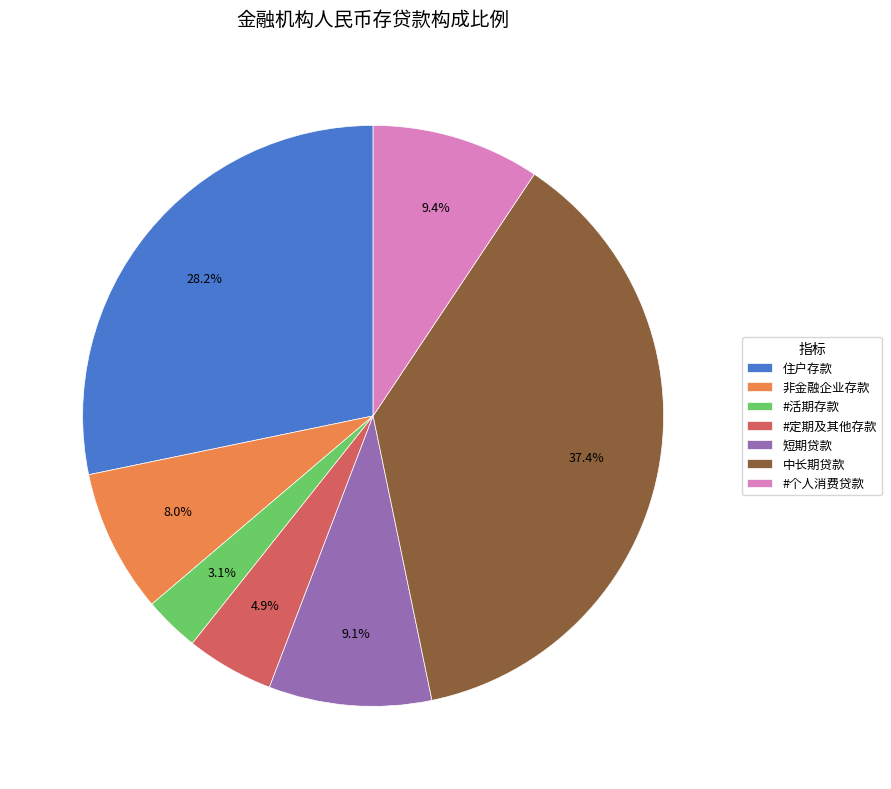

How many segments does this pie chart have?

7